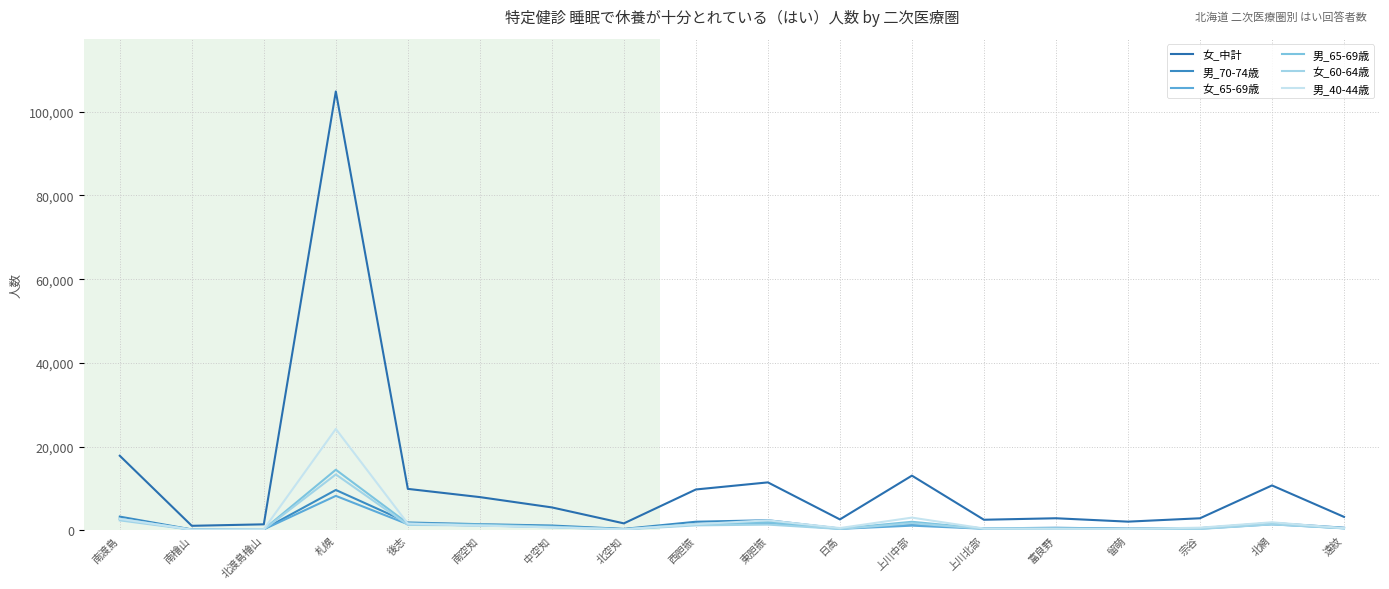

Reading left to right, list all the values displayed in this chart.

女_中計: 南渡島=17817	南檜山=1083	北渡島檜山=1436	札幌=104843	後志=9904	南空知=7940	中空知=5478	北空知=1665	西胆振=9763	東胆振=11456	日高=2609	上川中部=13067	上川北部=2531	富良野=2886	留萌=2078	宗谷=2883	北網=10728	遠紋=3217
男_70-74歳: 南渡島=3277	南檜山=212	北渡島檜山=276	札幌=9642	後志=1878	南空知=1472	中空知=1151	北空知=344	西胆振=2057	東胆振=2417	日高=436	上川中部=1417	上川北部=467	富良野=618	留萌=404	宗谷=514	北網=1762	遠紋=626
女_65-69歳: 南渡島=2776	南檜山=161	北渡島檜山=243	札幌=8232	後志=1465	南空知=1171	中空知=836	北空知=282	西胆振=1413	東胆振=1726	日高=353	上川中部=1123	上川北部=376	富良野=456	留萌=318	宗谷=400	北網=1440	遠紋=501
男_65-69歳: 南渡島=2733	南檜山=177	北渡島檜山=237	札幌=14479	後志=1644	南空知=1382	中空知=881	北空知=289	西胆振=1493	東胆振=1933	日高=413	上川中部=2043	上川北部=424	富良野=460	留萌=369	宗谷=518	北網=1545	遠紋=511
女_60-64歳: 南渡島=2385	南檜山=139	北渡島檜山=192	札幌=13353	後志=1300	南空知=1183	中空知=700	北空知=220	西胆振=1184	東胆振=1374	日高=329	上川中部=1692	上川北部=352	富良野=379	留萌=289	宗谷=327	北網=1425	遠紋=471
男_40-44歳: 南渡島=2745	南檜山=173	北渡島檜山=258	札幌=24223	後志=1613	南空知=1126	中空知=730	北空知=236	西胆振=1469	東胆振=2386	日高=548	上川中部=3040	上川北部=438	富良野=381	留萌=337	宗谷=636	北網=1921	遠紋=519